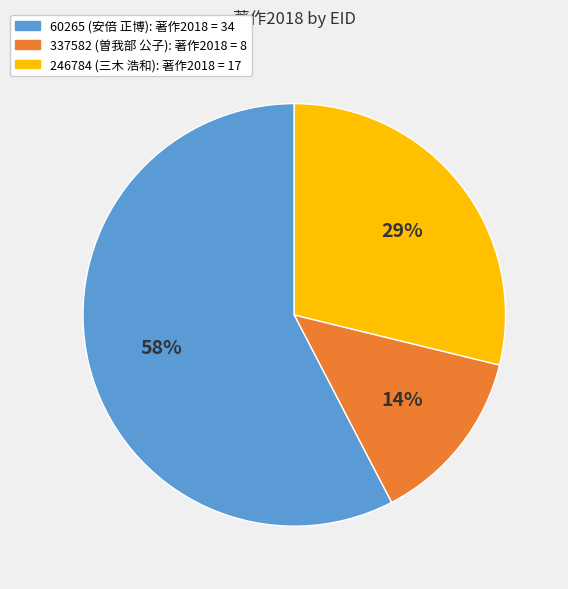

What percentage is the 337582 (曽我部 公子) slice, to the nearest percent?

14%